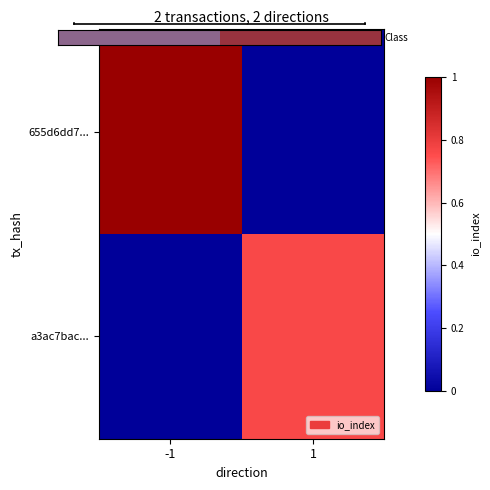

What is the difference between the highest and lowest values at -1?

1.0